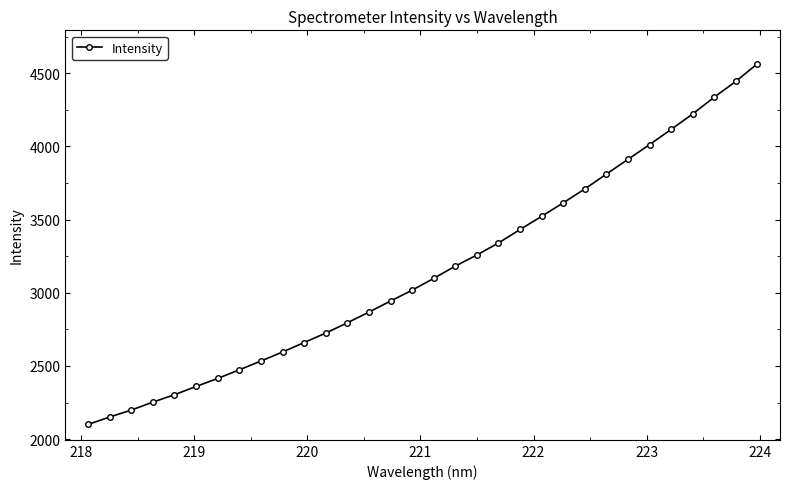

How many lines are shown in the chart?

1